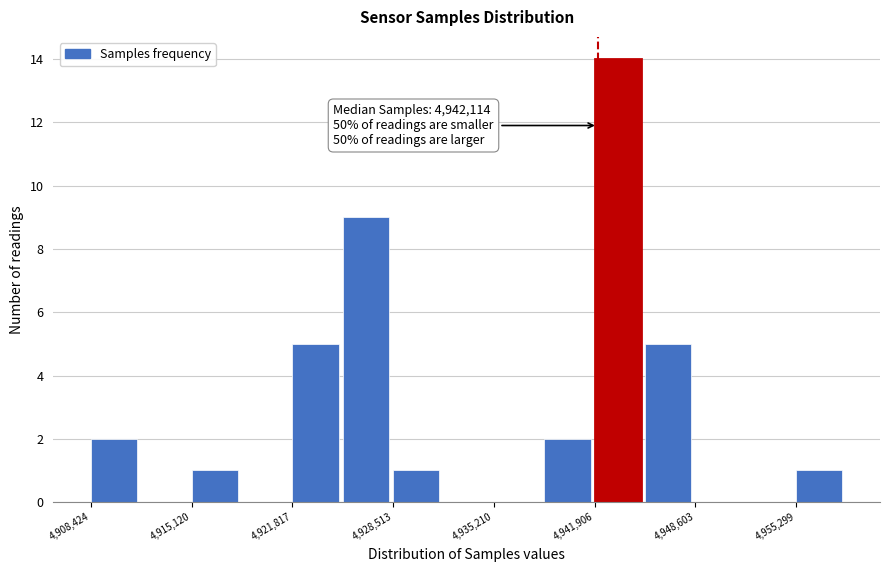

Read against the x-axis, roughly where is the centre of the tallest bar?

4943000